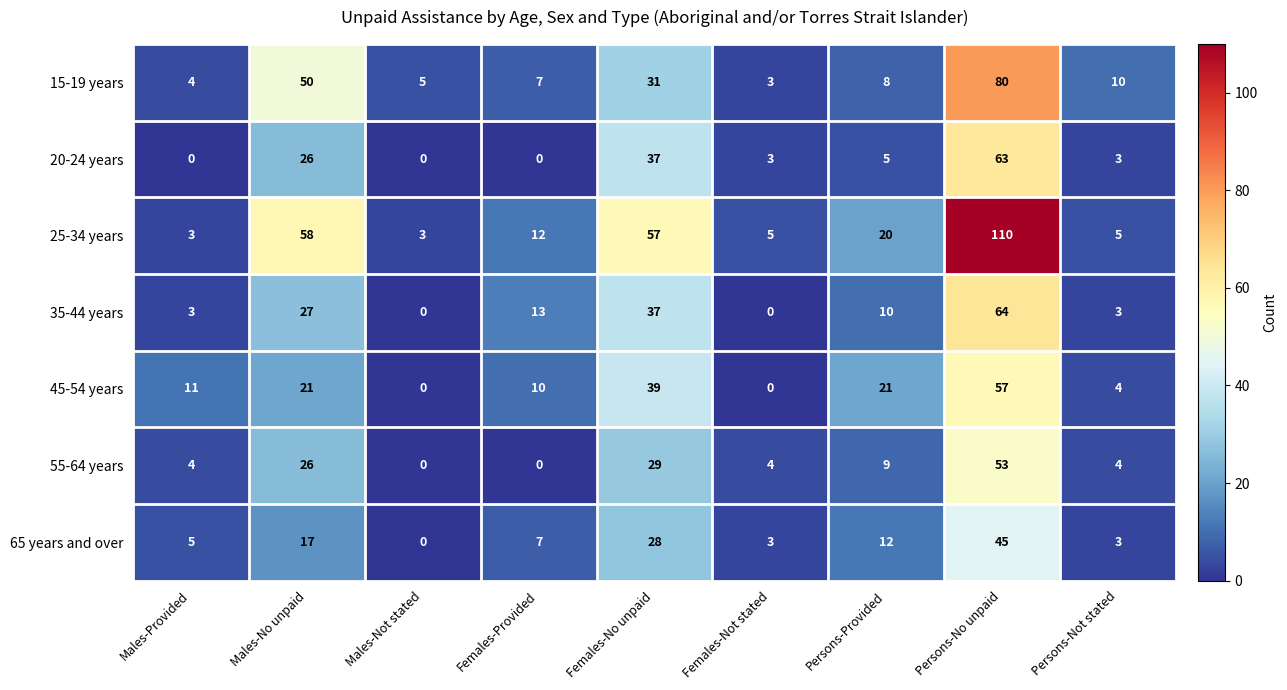

How many distinct data groups are displayed?

7